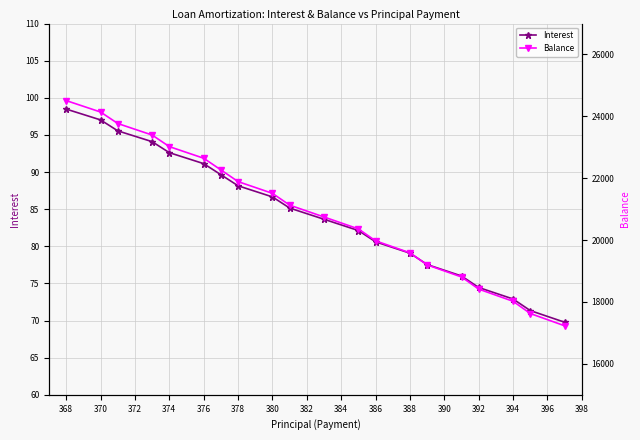

What is the highest value of the Interest series?

98.5